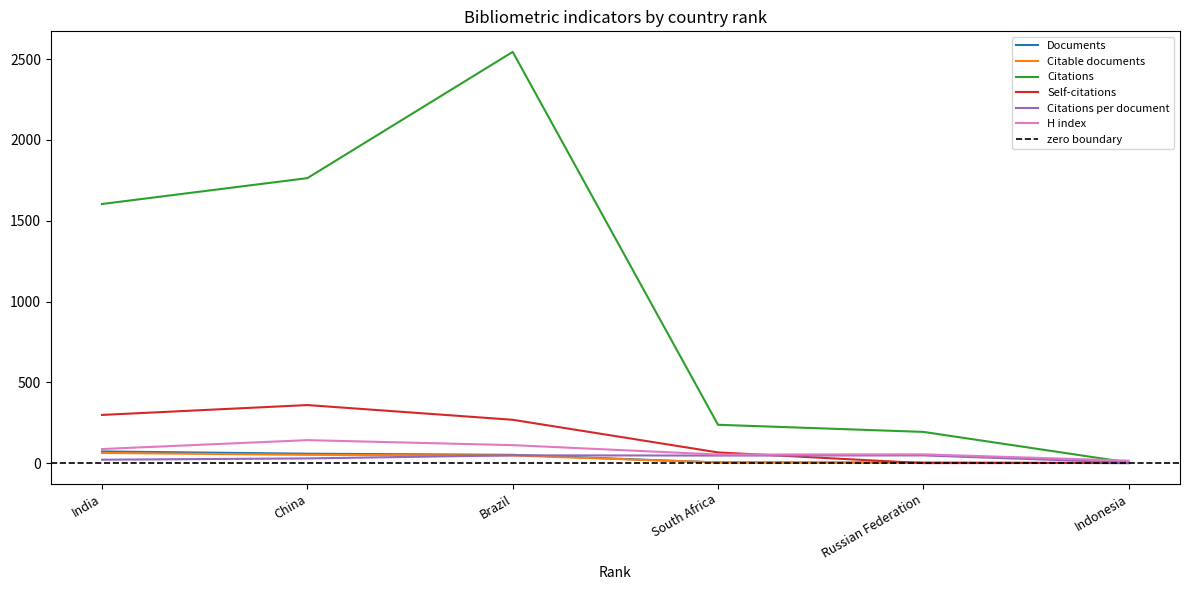

The value of Self-citations at South Africa is 33.5. True or false?

False